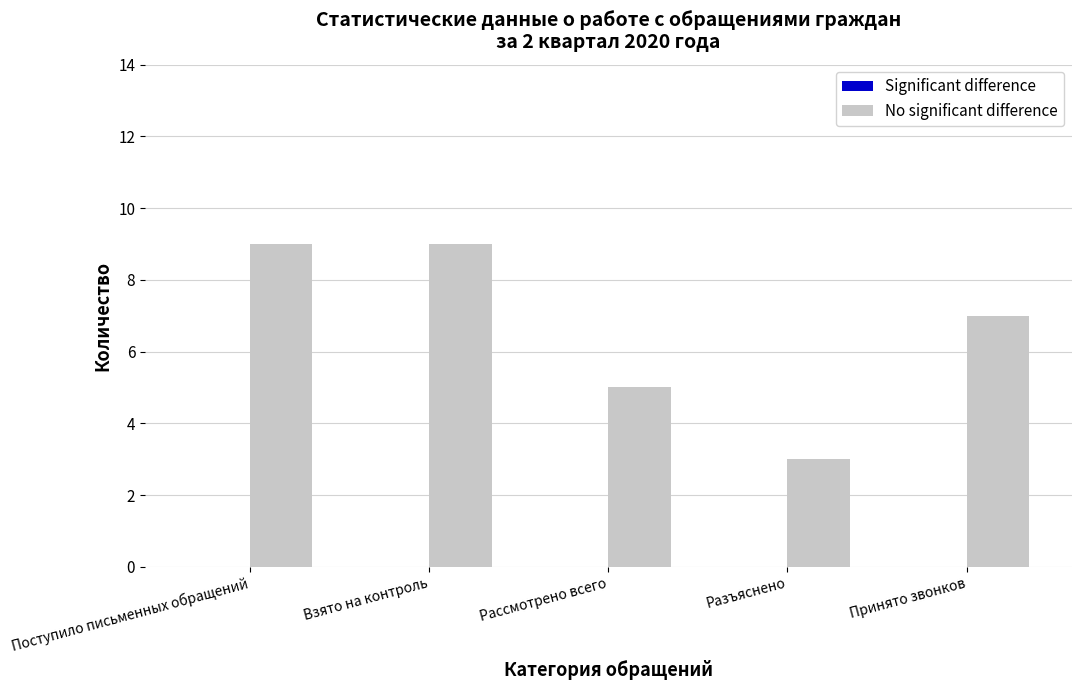

Reading left to right, extract all data points from this chart.

9	9	5	3	7